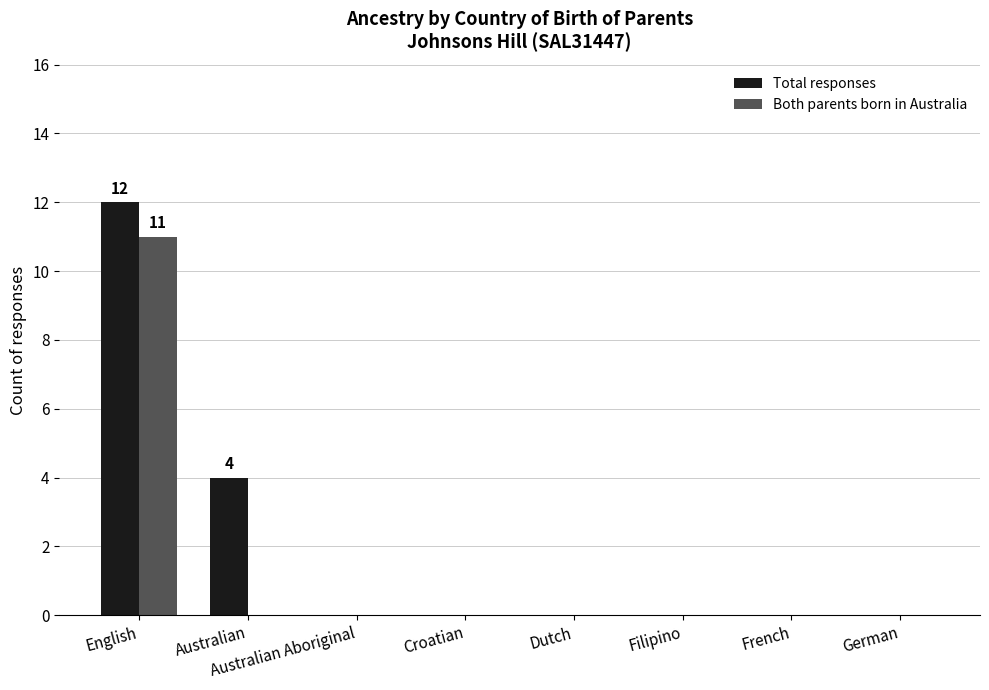

Are the bars horizontal?

No